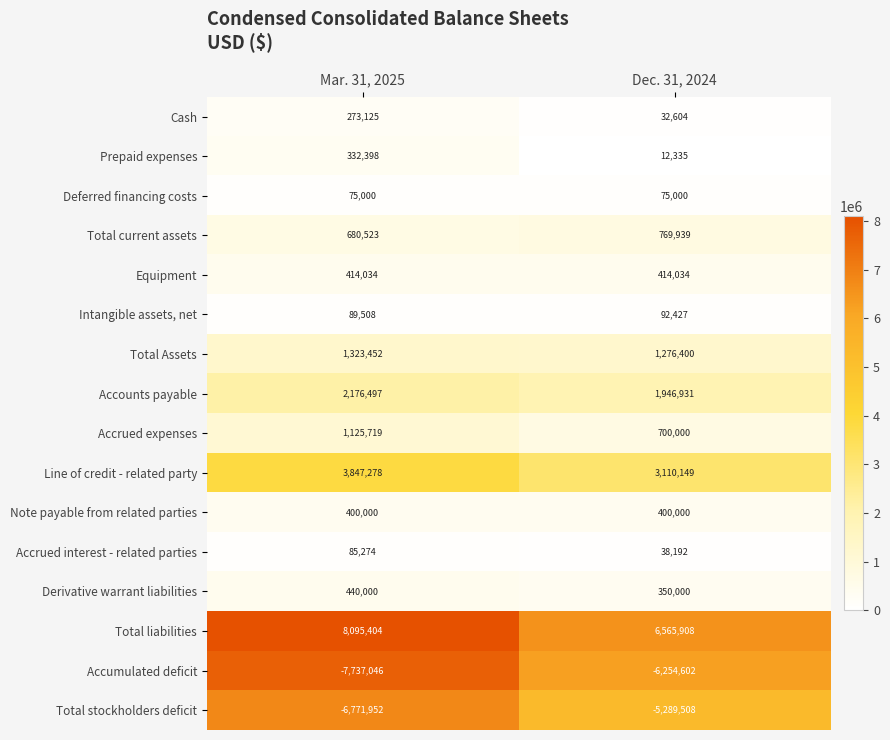

The Total stockholders deficit series shows -6771952 at Mar. 31, 2025. True or false?

True